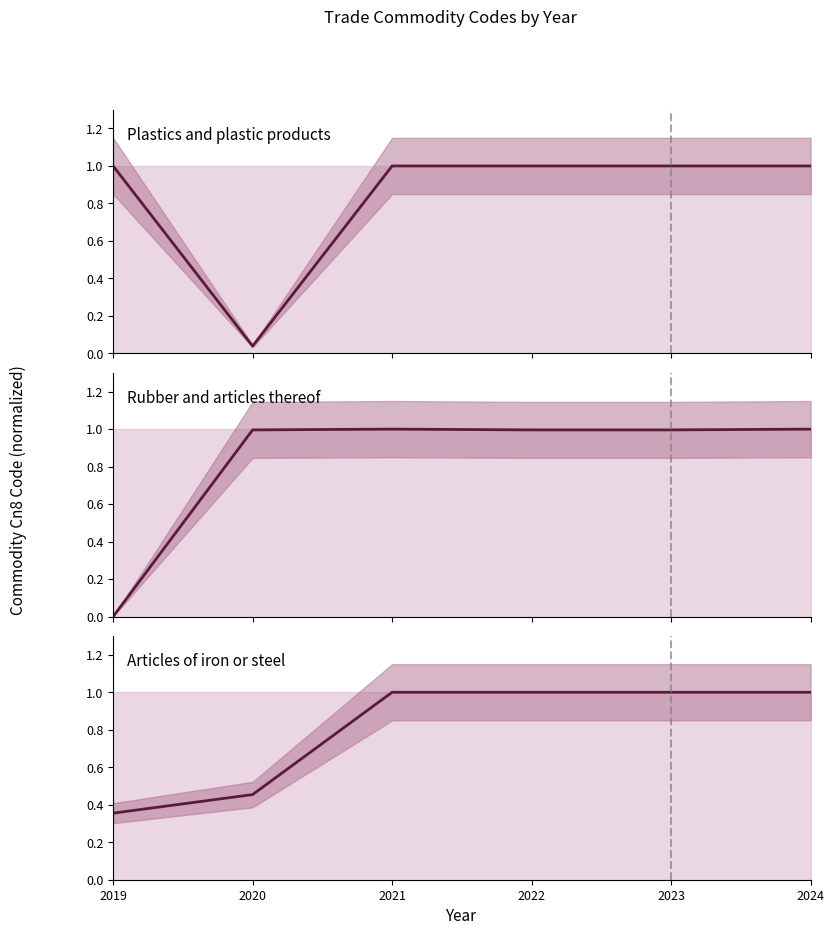

The Rubber and articles thereof series shows -0.7 at 2019. True or false?

False